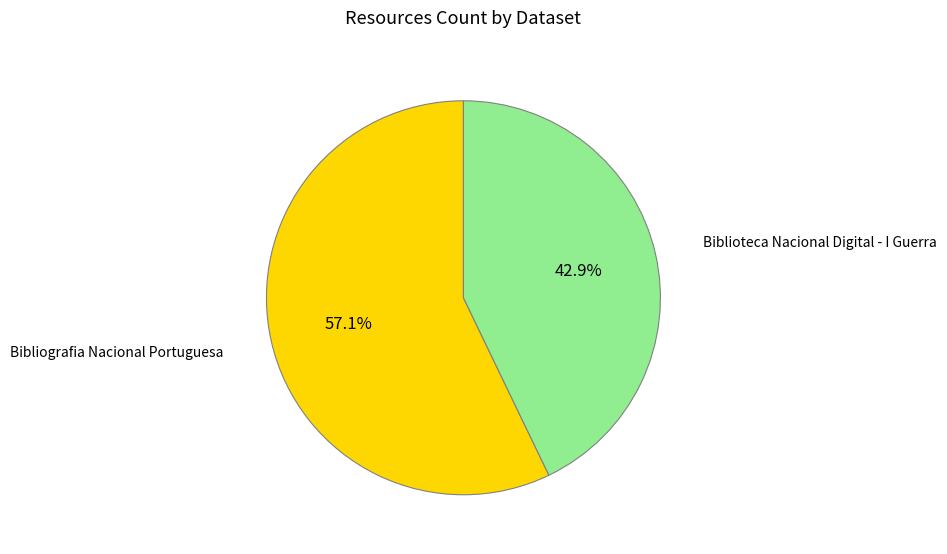

Count the number of slices in the pie.

2